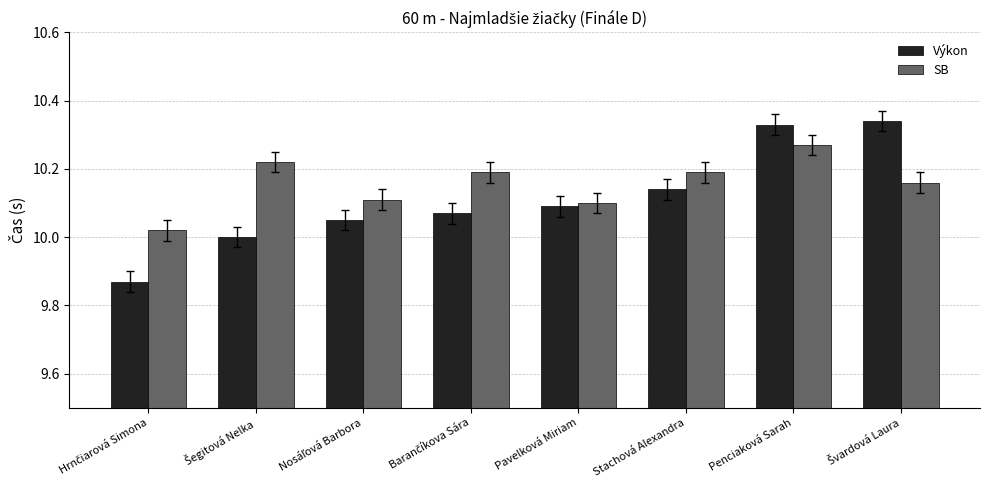

What is the difference between the maximum and minimum values in the Výkon series?

0.5